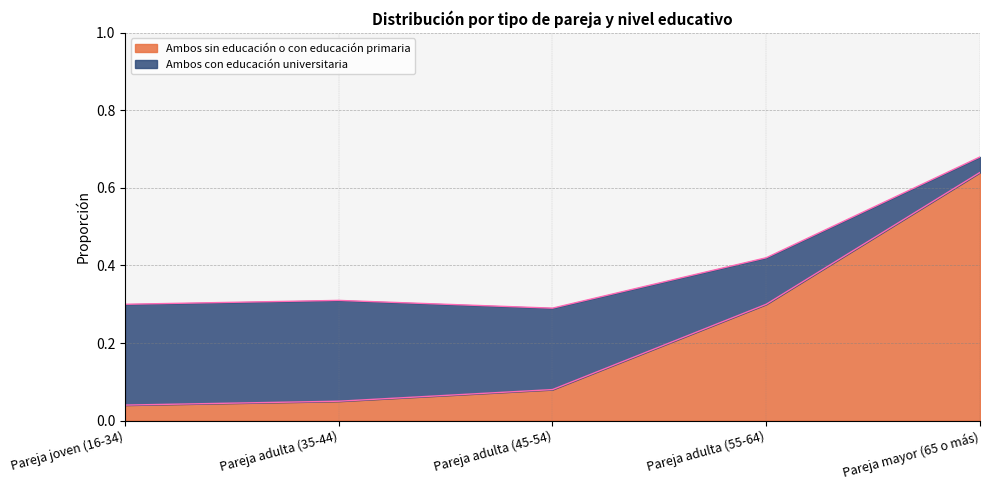

The Ambos sin educación o con educación primaria series shows 0.2 at Pareja adulta (55-64). True or false?

False